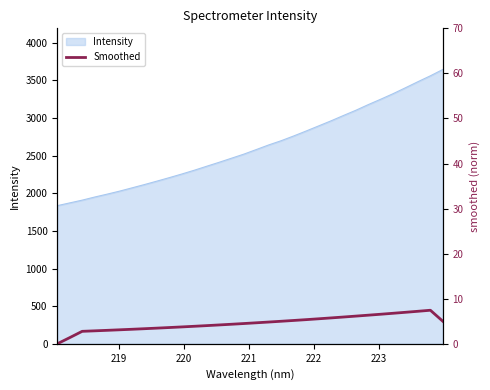

What is the highest value of the Intensity series?

3643.6